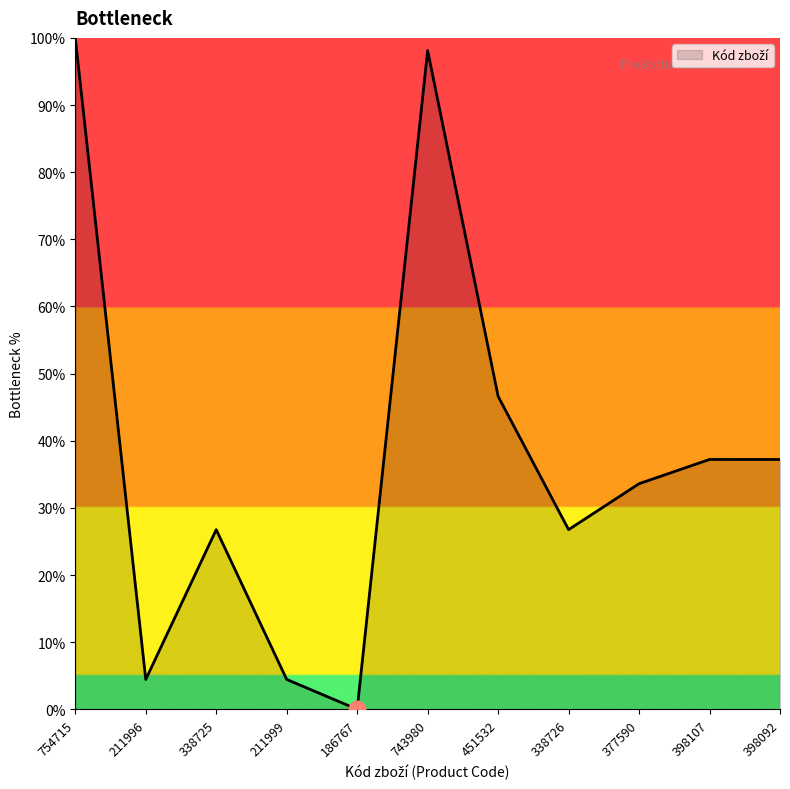

True or false: there are more than 1 points higher than both neighbors.

True